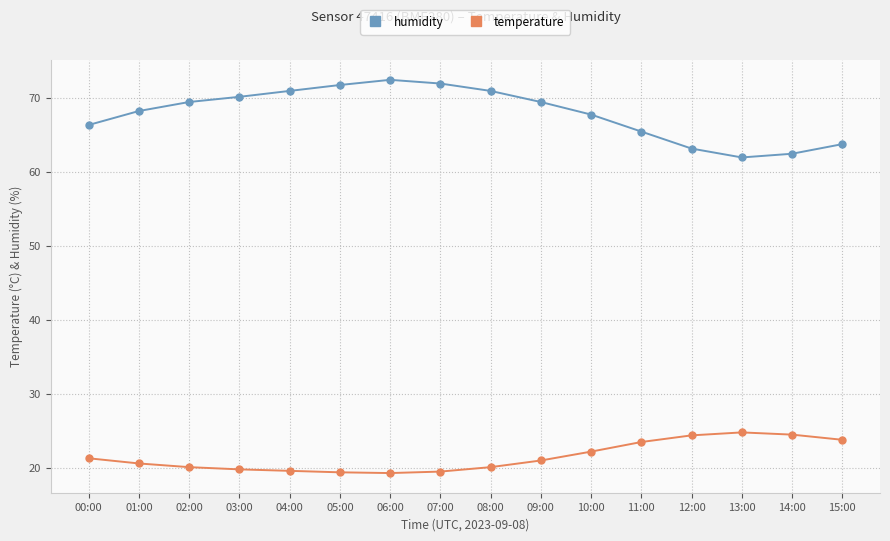

The value of humidity at 14:00 is 35.9. True or false?

False